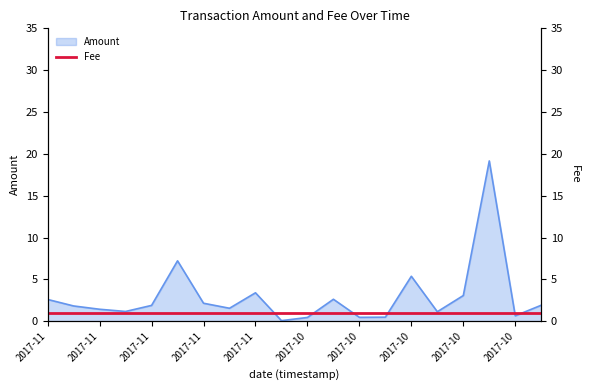

Does the chart display data point markers on the line(s)?

No